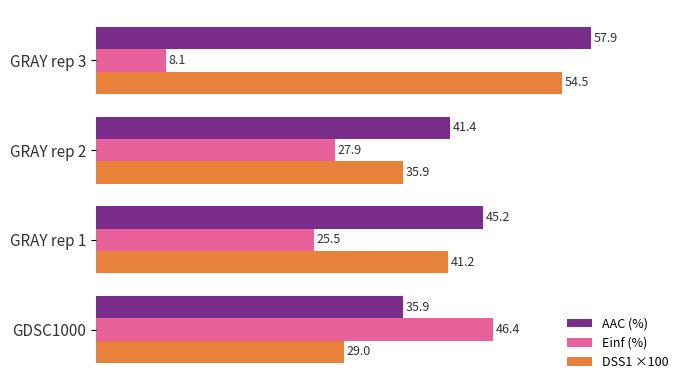

The DSS1 ×100 series shows 41.2 at GRAY rep 1. True or false?

True